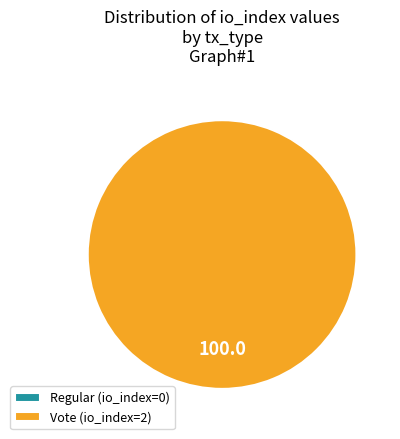

What is the change in value from Regular (io_index=0) to Vote (io_index=2)?

+2